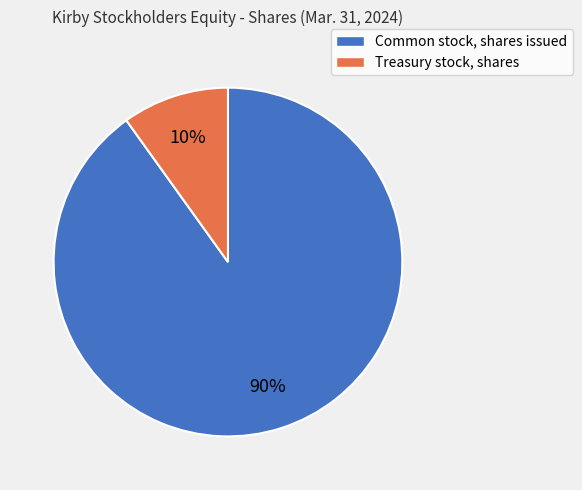

Which category has the biggest portion of the pie?

Common stock, shares issued